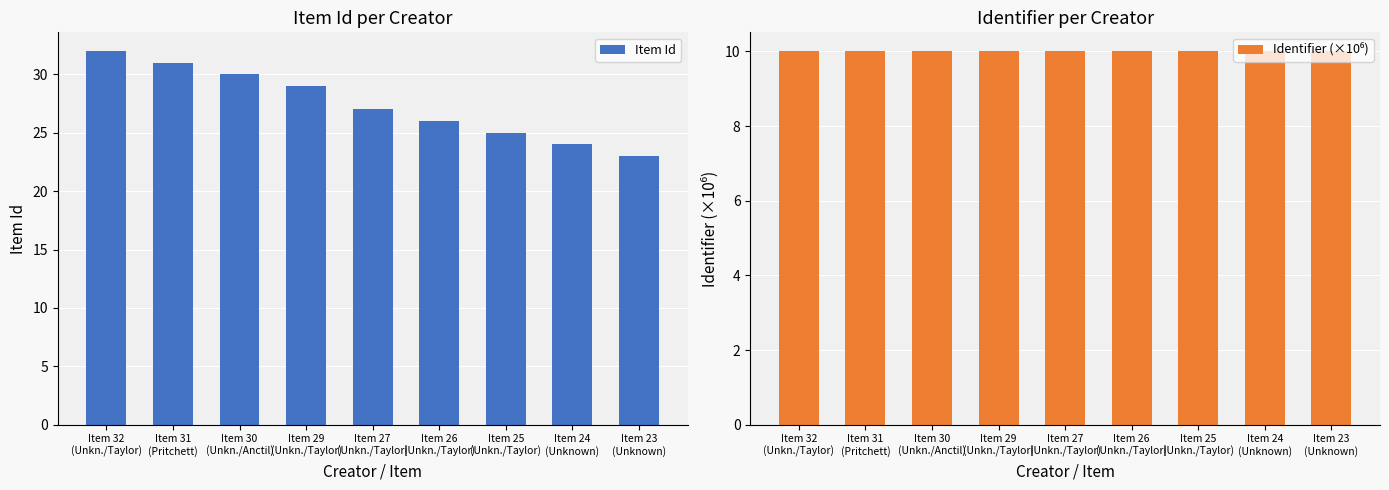

Which series changed the most between Item 25
(Unkn./Taylor) and Item 24
(Unknown)?

Item Id